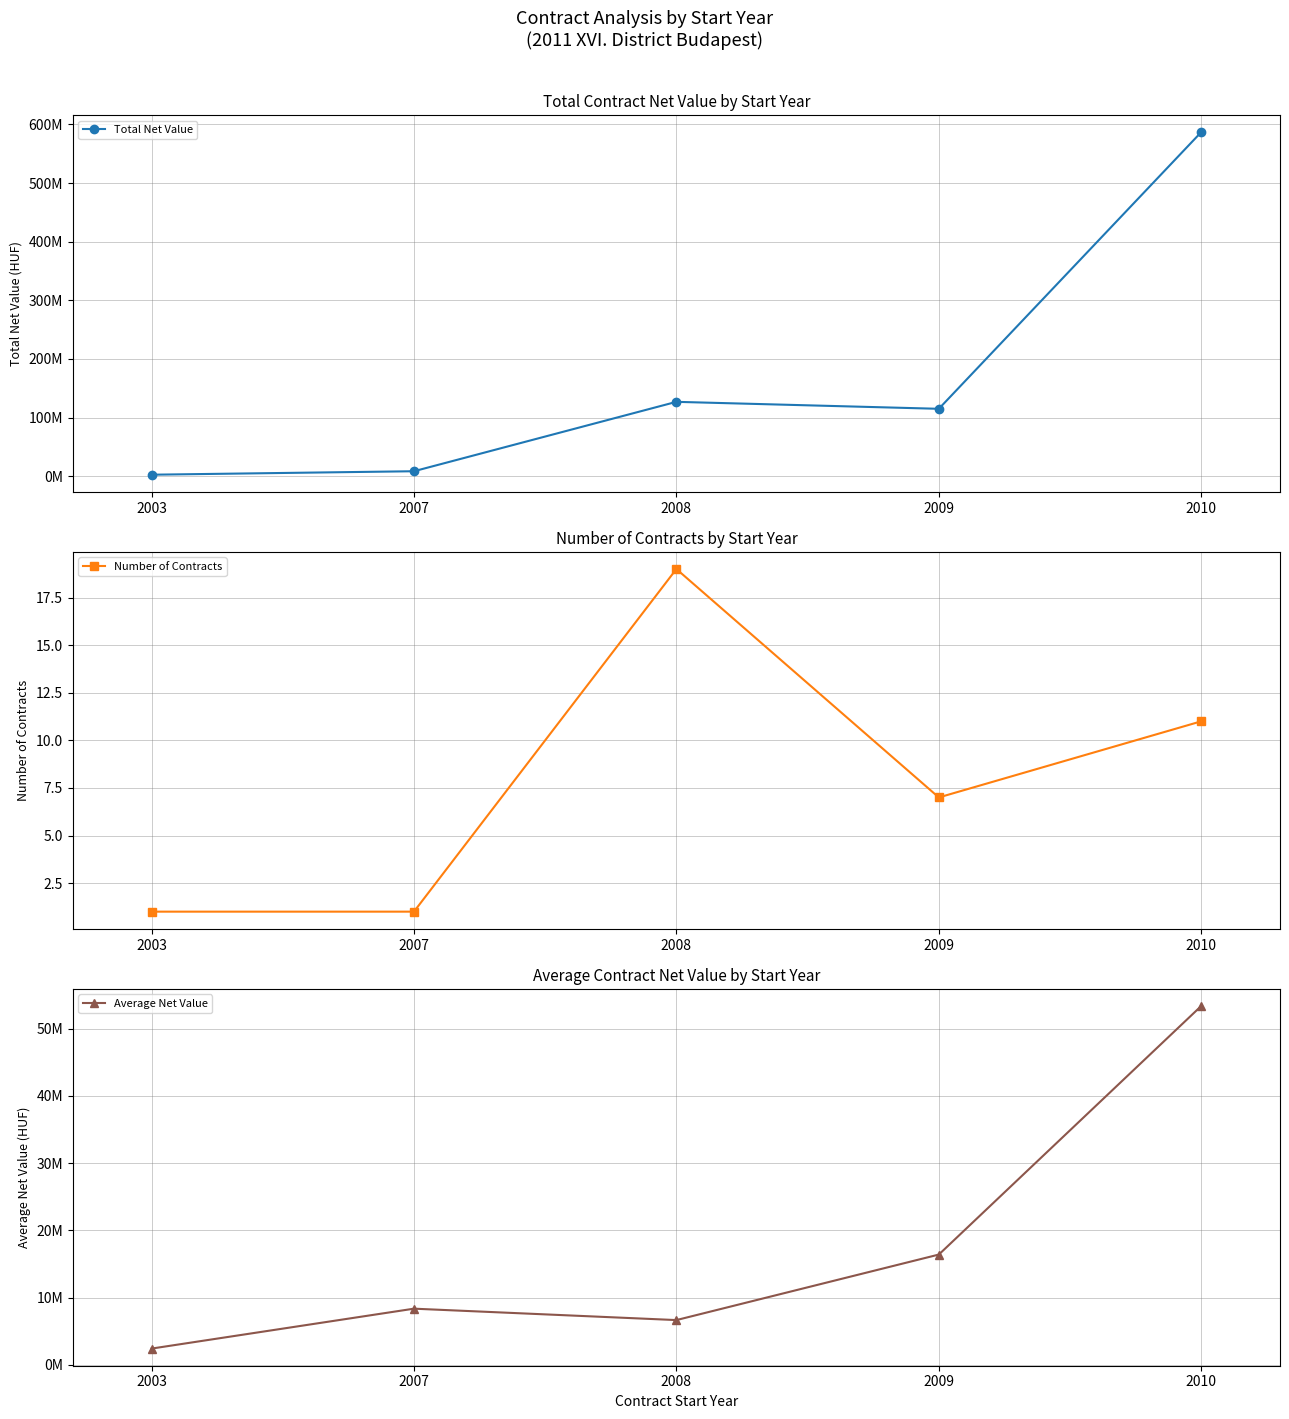

True or false: Average Net Value and Number of Contracts cross at least once.

False